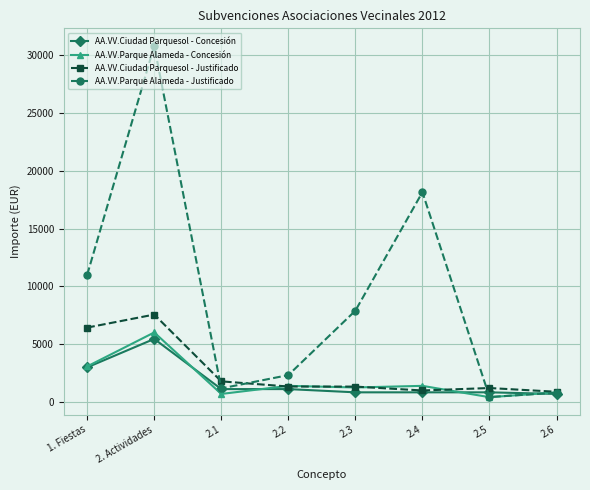

What is the label of the 8th point from the right?

1. Fiestas